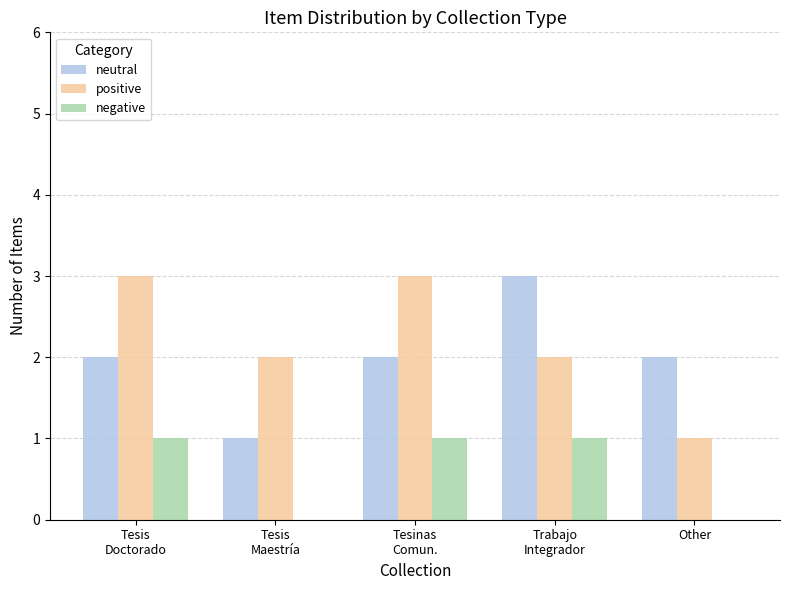

What is the sum of all neutral values?

10